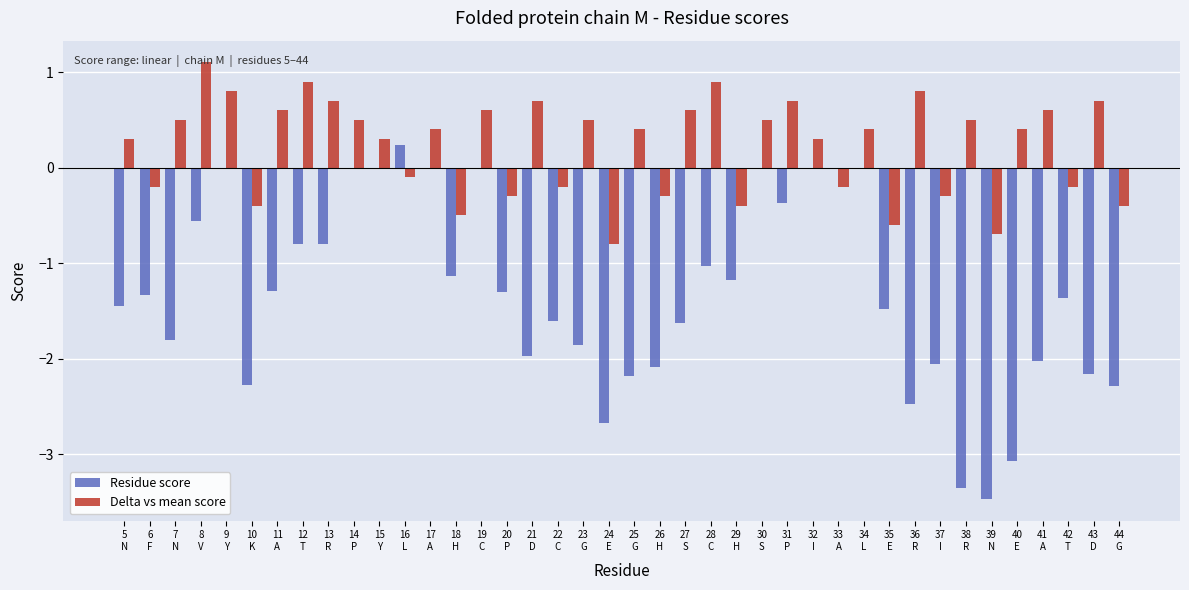

Are the bars grouped side by side (vs. stacked)?

Yes